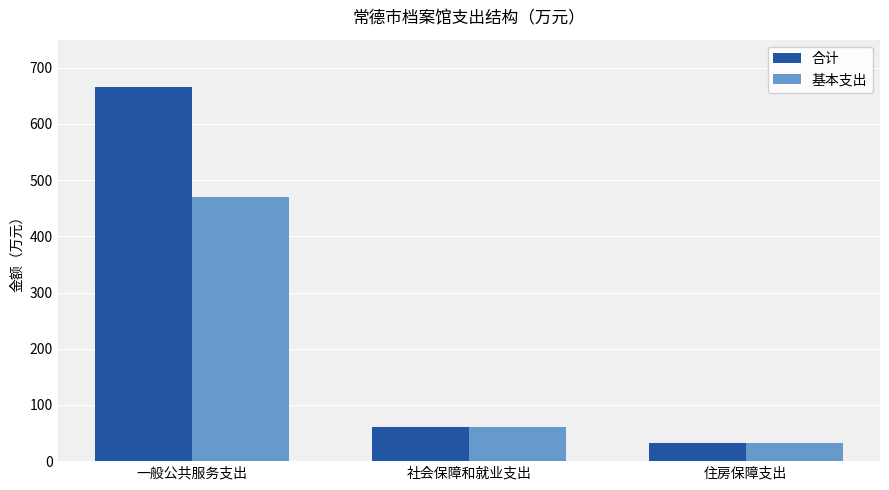

True or false: 基本支出 has a value of 61.3 at 社会保障和就业支出.

True